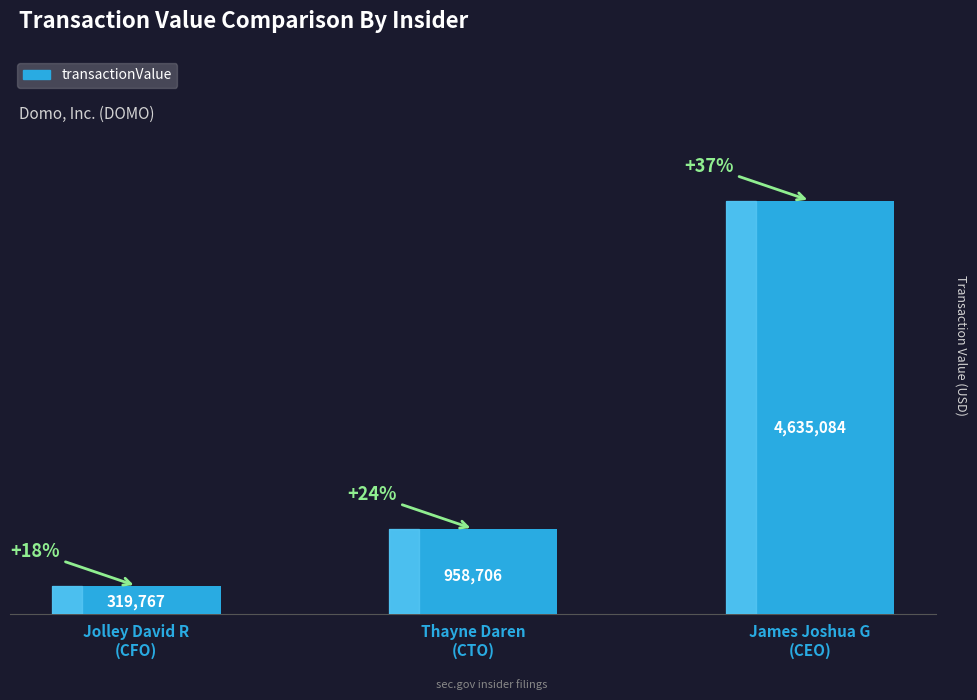

What is the difference between the maximum and second lowest values?

3676378